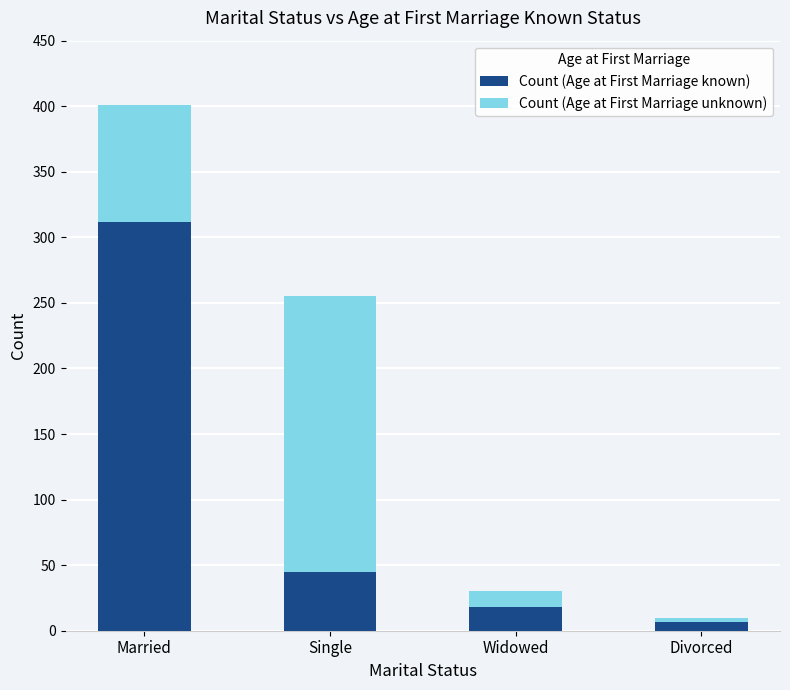

At which category is the sum across all series the highest?

Married